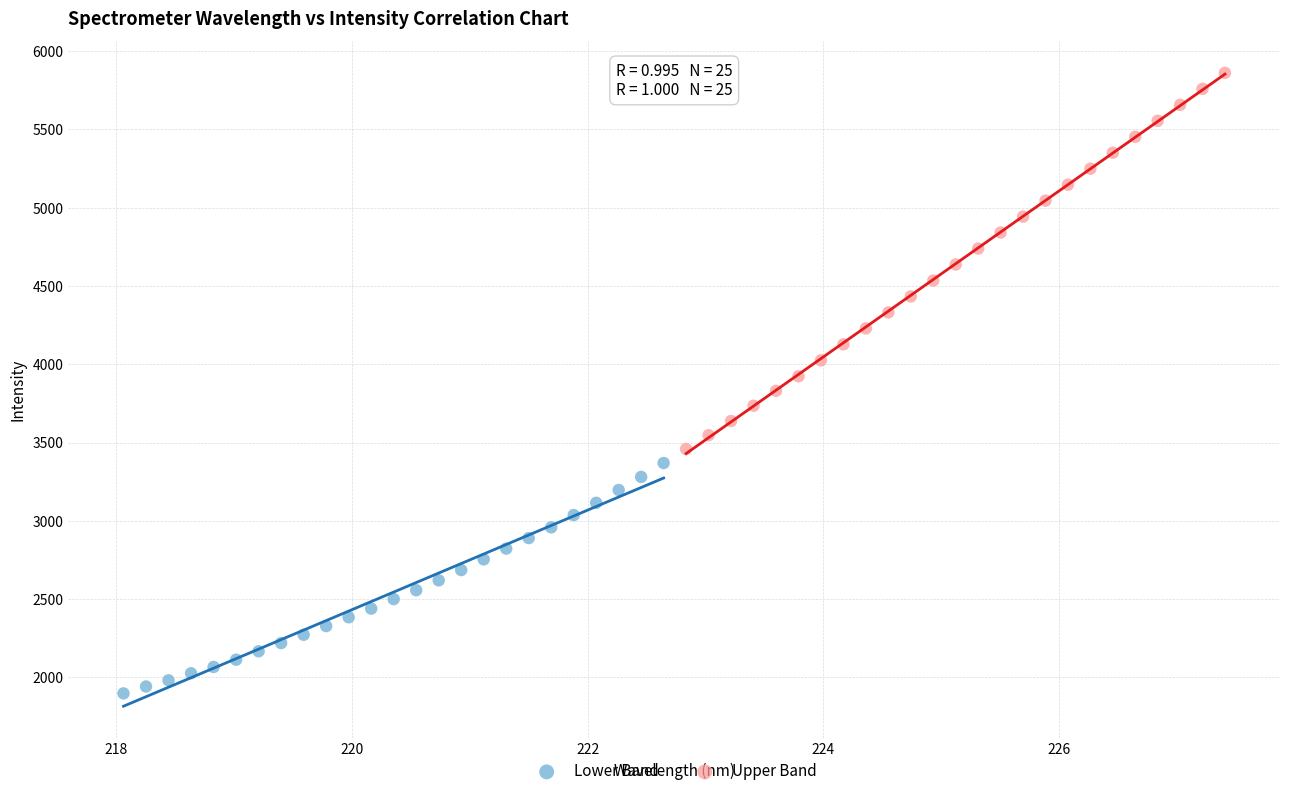

Which series contains the lowest Y value?

Lower Band